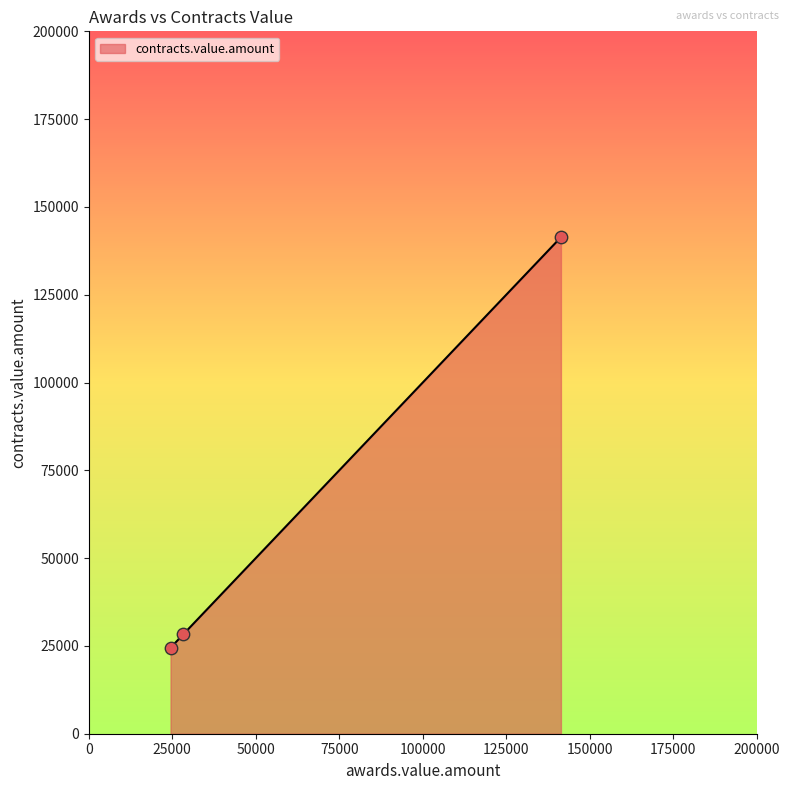

What is the sum of all values?

194195.2